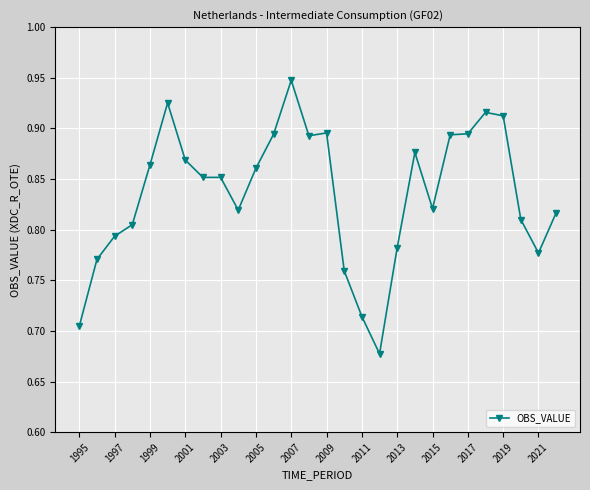

What is the difference between the maximum and minimum values?

0.3